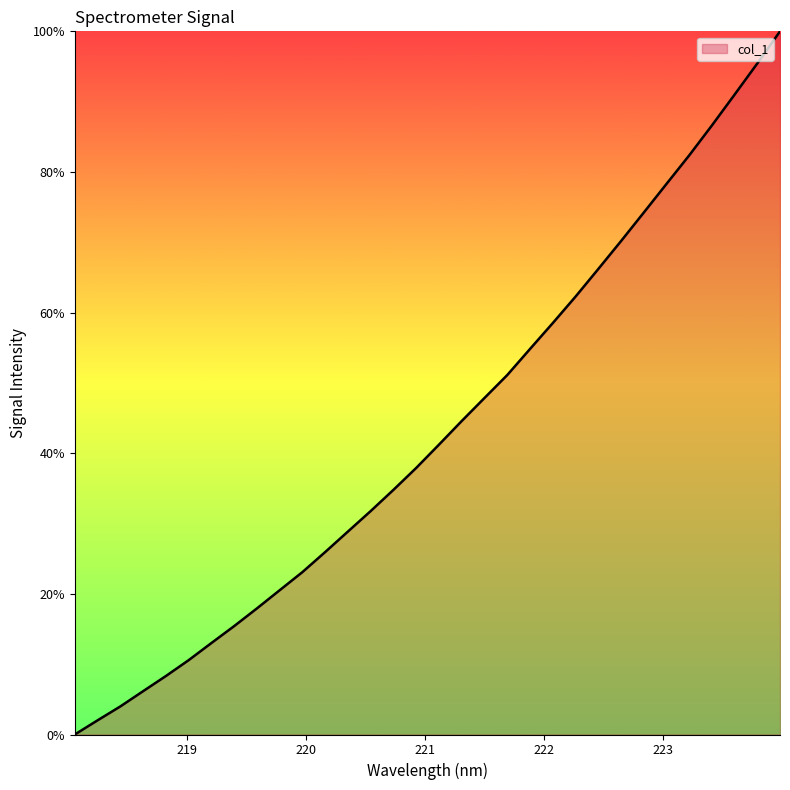

What is the difference between the maximum and minimum values?

100.0